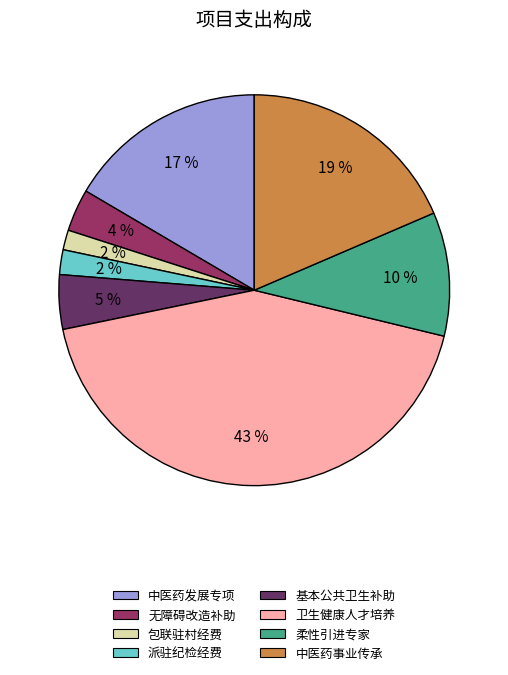

Does any single category account for the majority?

No